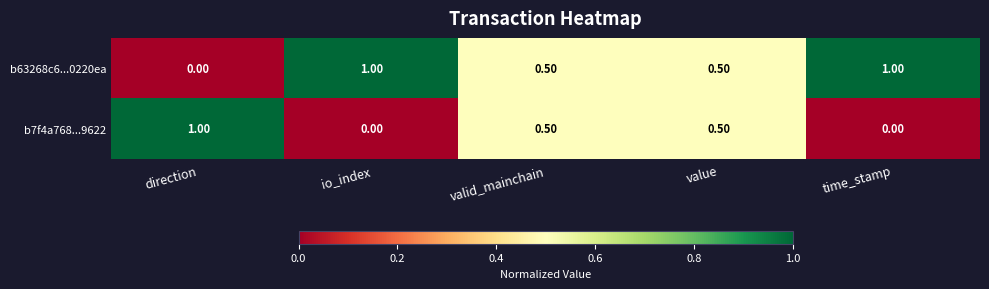

At which label does b63268c6...0220ea reach its minimum?

direction